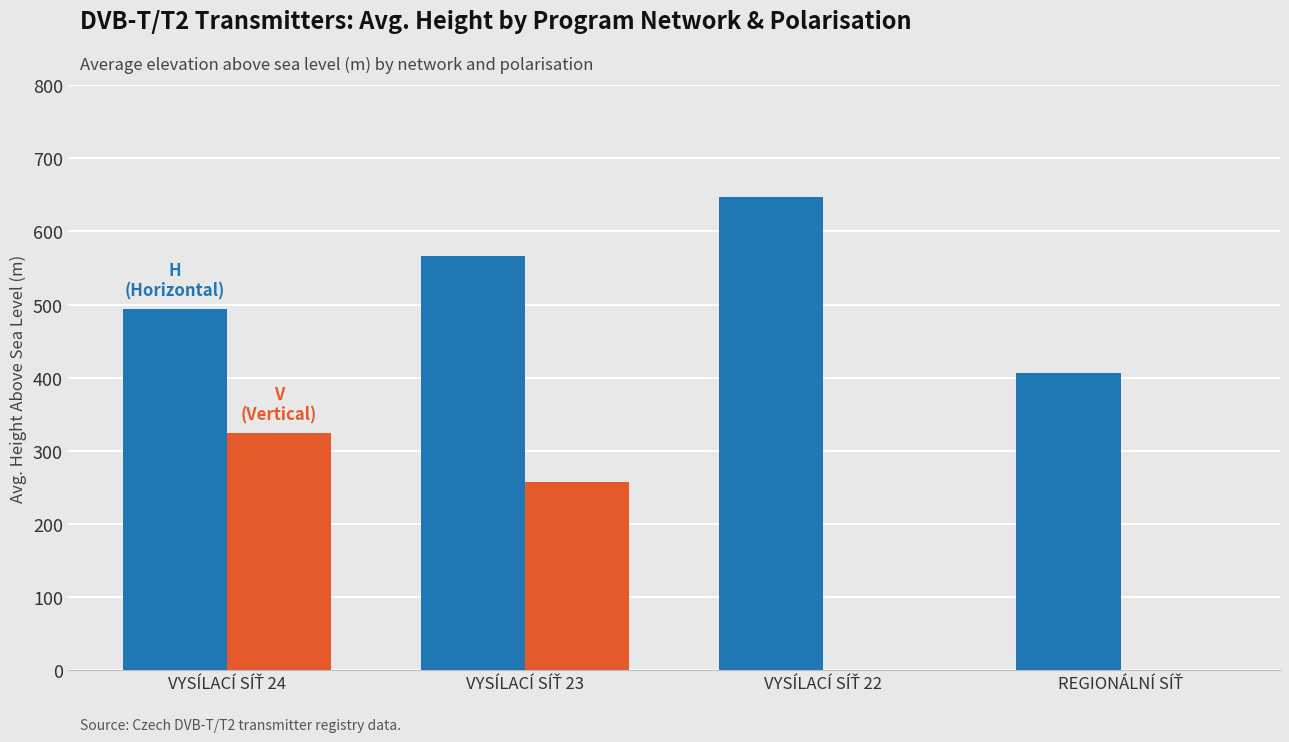

What is the greatest value displayed?

647